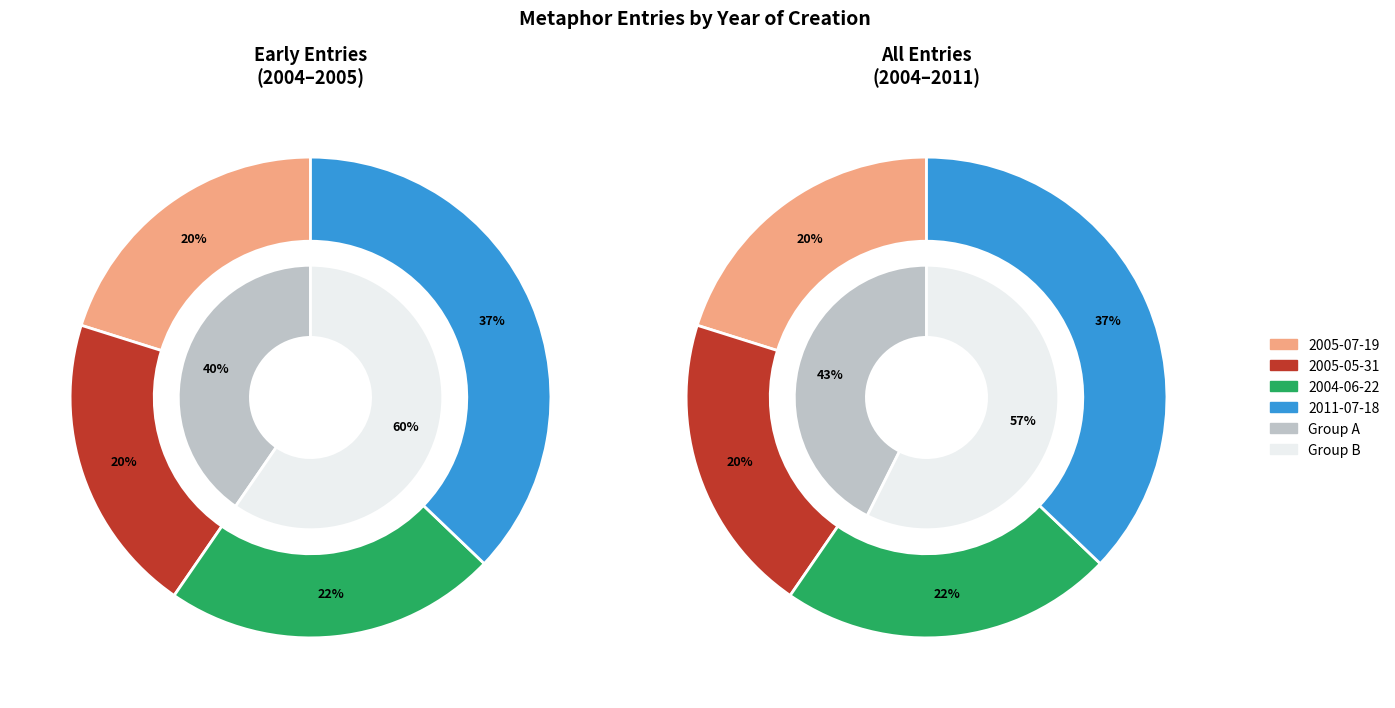

Count the number of slices in the pie.

4